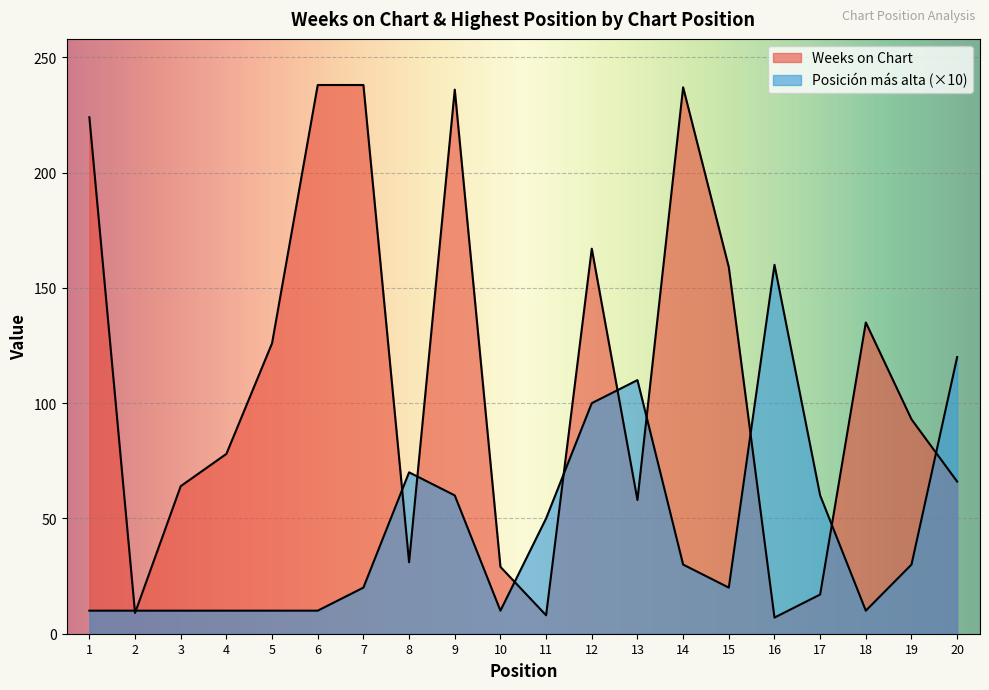

List the series in order of their overall mean, highest first.

Weeks on Chart, Posicion mas alta